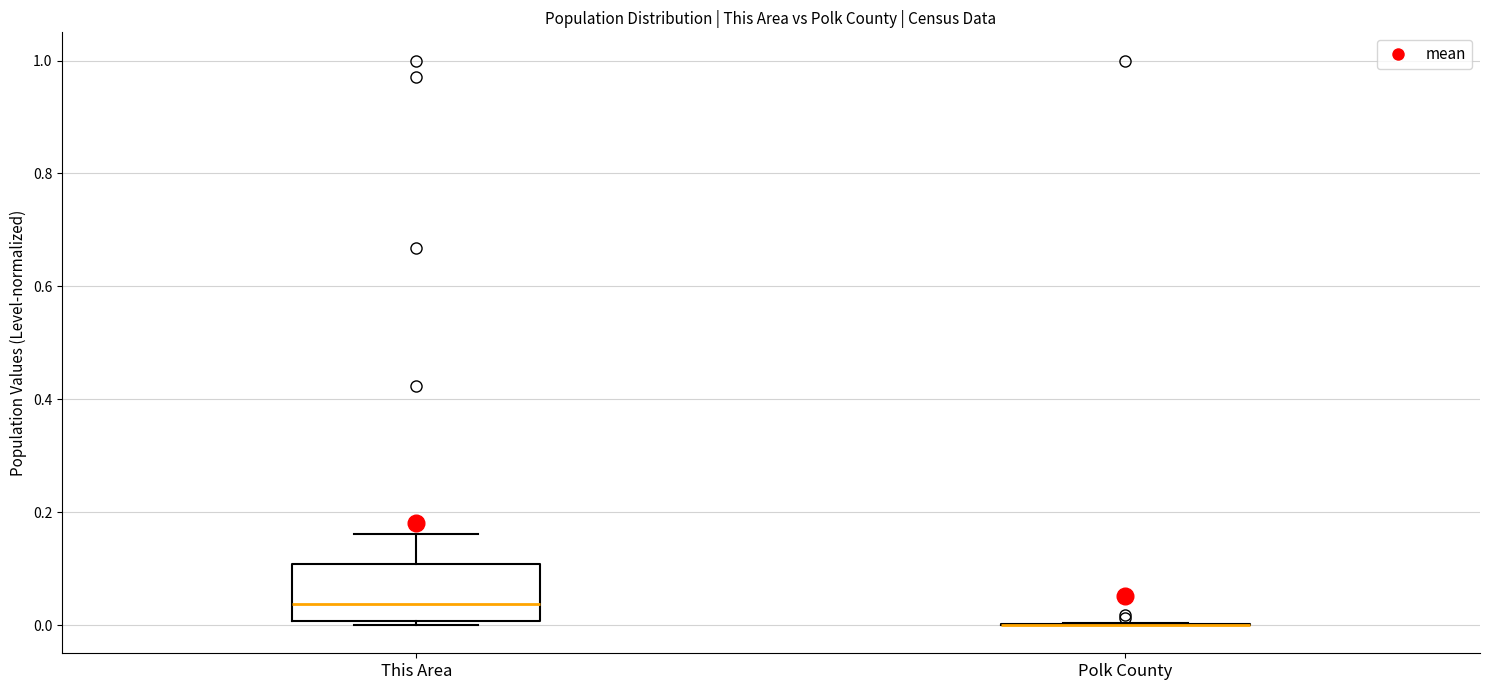

Reading left to right, transcribe this box plot: for each box, give where its median line is, the range the box spans, and where its two whiskers end, as read against the y-axis. The values are not printed on the chart, so give them approximately, as read against the axis.

This Area: median 0.04, box 0.00 to 0.10, whiskers 0.00 (just below the box's lower edge) to 0.16
Polk County: box collapsed to a line at 0.00, whiskers 0.00 to 0.00